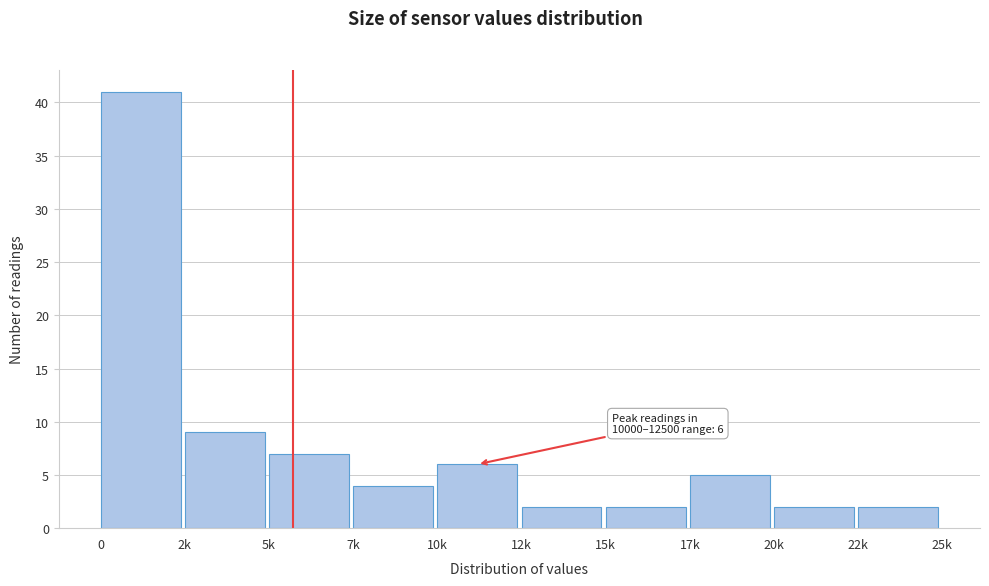

Reading left to right, list all the values displayed in this chart.

41	9	7	4	6	2	2	5	2	2